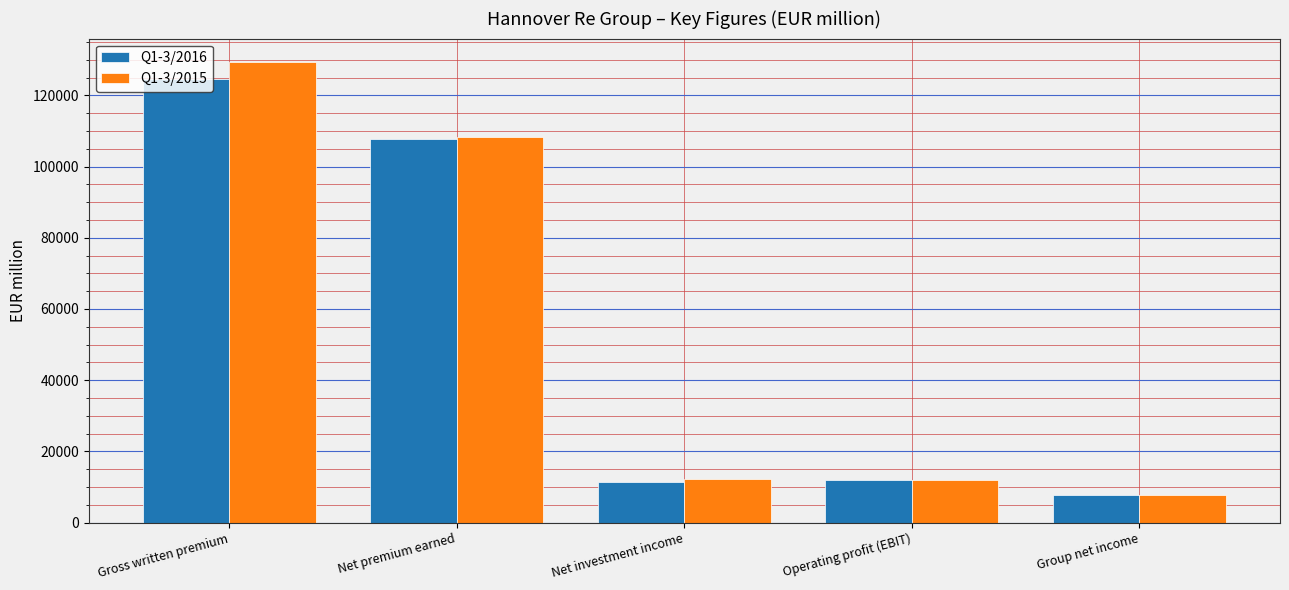

What is the difference between the second highest and minimum values in the Q1-3/2016 series?

99765.8